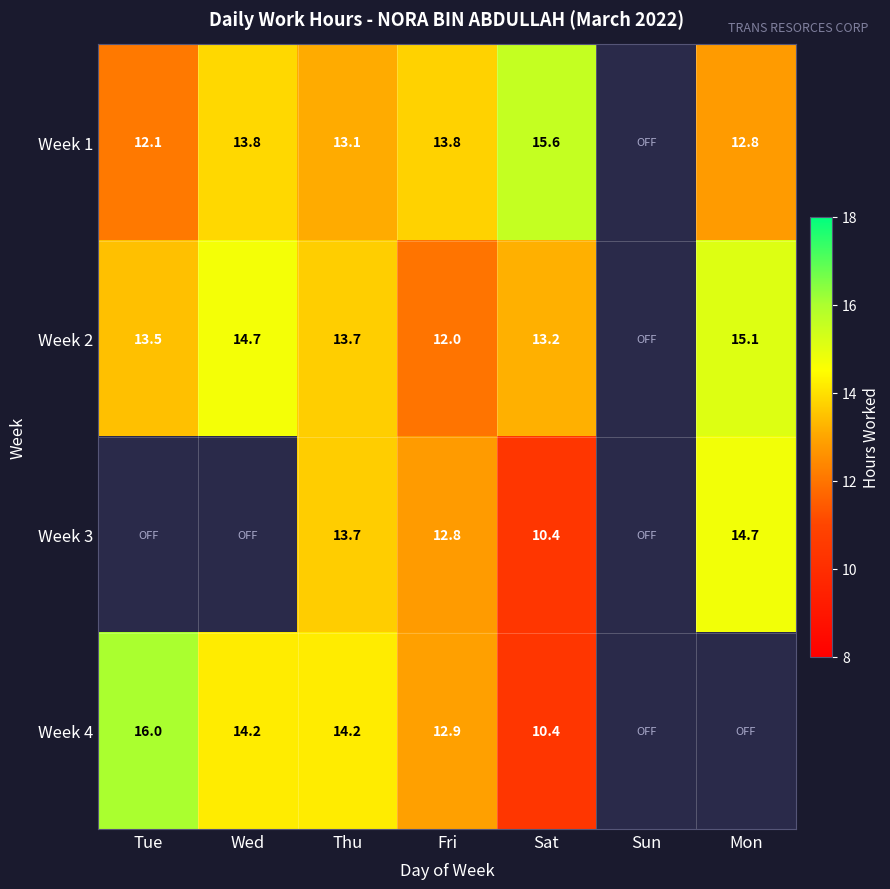

Which series changed the most between Thu and Fri?

Week 2